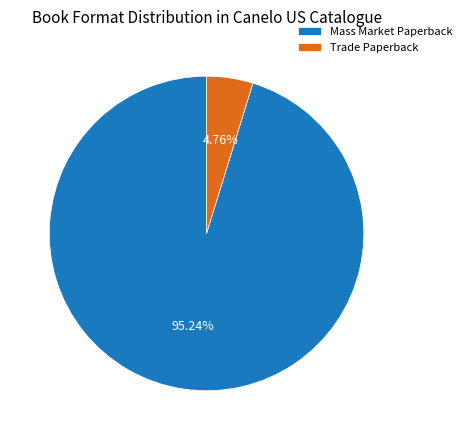

True or false: Mass Market Paperback accounts for 95% of the total.

True